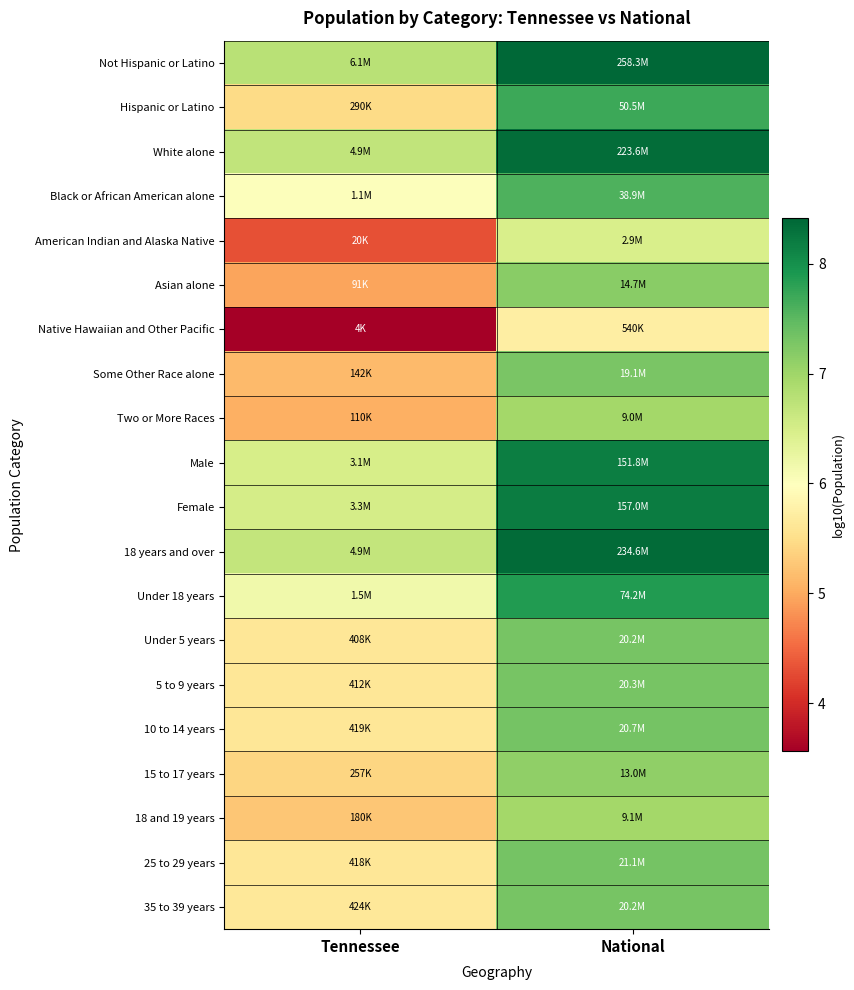

Reading right to left, list all the values displayed in this chart.

Not Hispanic or Latino: National=8.4	Tennessee=6.8
Hispanic or Latino: National=7.7	Tennessee=5.5
White alone: National=8.3	Tennessee=6.7
Black or African American alone: National=7.6	Tennessee=6.0
American Indian and Alaska Native: National=6.5	Tennessee=4.3
Asian alone: National=7.2	Tennessee=5.0
Native Hawaiian and Other Pacific: National=5.7	Tennessee=3.6
Some Other Race alone: National=7.3	Tennessee=5.2
Two or More Races: National=7.0	Tennessee=5.0
Male: National=8.2	Tennessee=6.5
Female: National=8.2	Tennessee=6.5
18 years and over: National=8.4	Tennessee=6.7
Under 18 years: National=7.9	Tennessee=6.2
Under 5 years: National=7.3	Tennessee=5.6
5 to 9 years: National=7.3	Tennessee=5.6
10 to 14 years: National=7.3	Tennessee=5.6
15 to 17 years: National=7.1	Tennessee=5.4
18 and 19 years: National=7.0	Tennessee=5.3
25 to 29 years: National=7.3	Tennessee=5.6
35 to 39 years: National=7.3	Tennessee=5.6